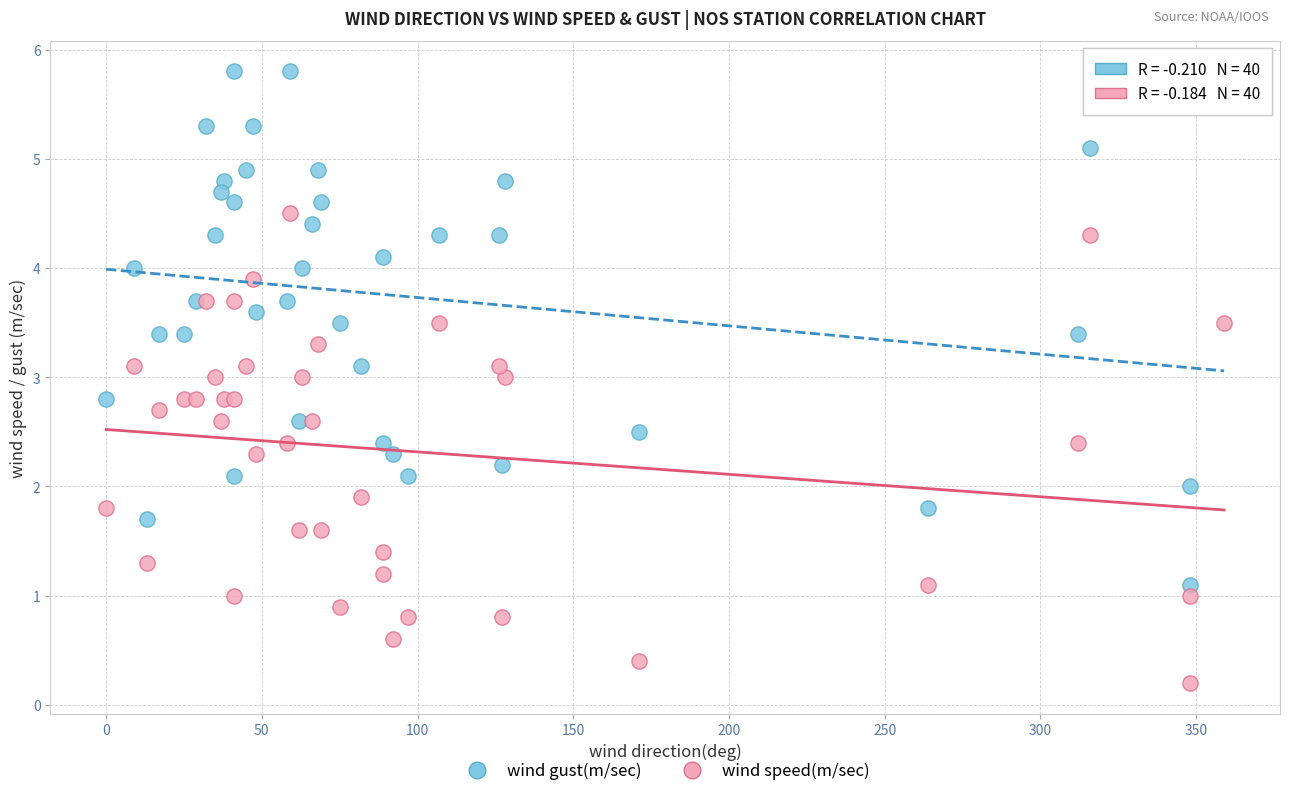

Which series has the largest Y range (max minus min)?

wind gust(m/sec)